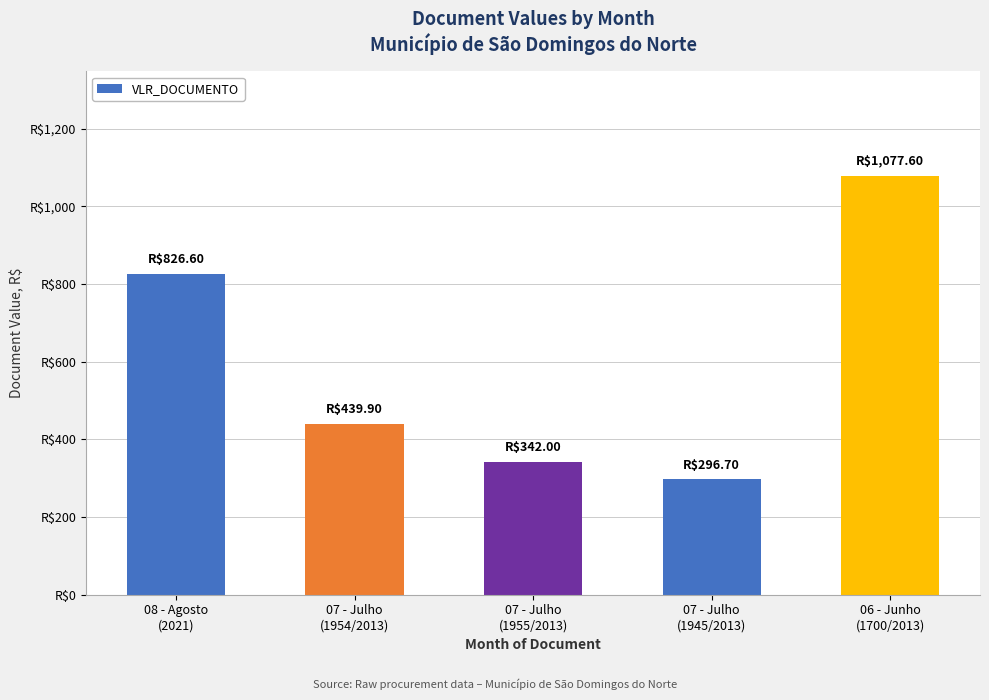

Which has a higher value, 08 - Agosto
(2021) or 06 - Junho
(1700/2013)?

06 - Junho
(1700/2013)